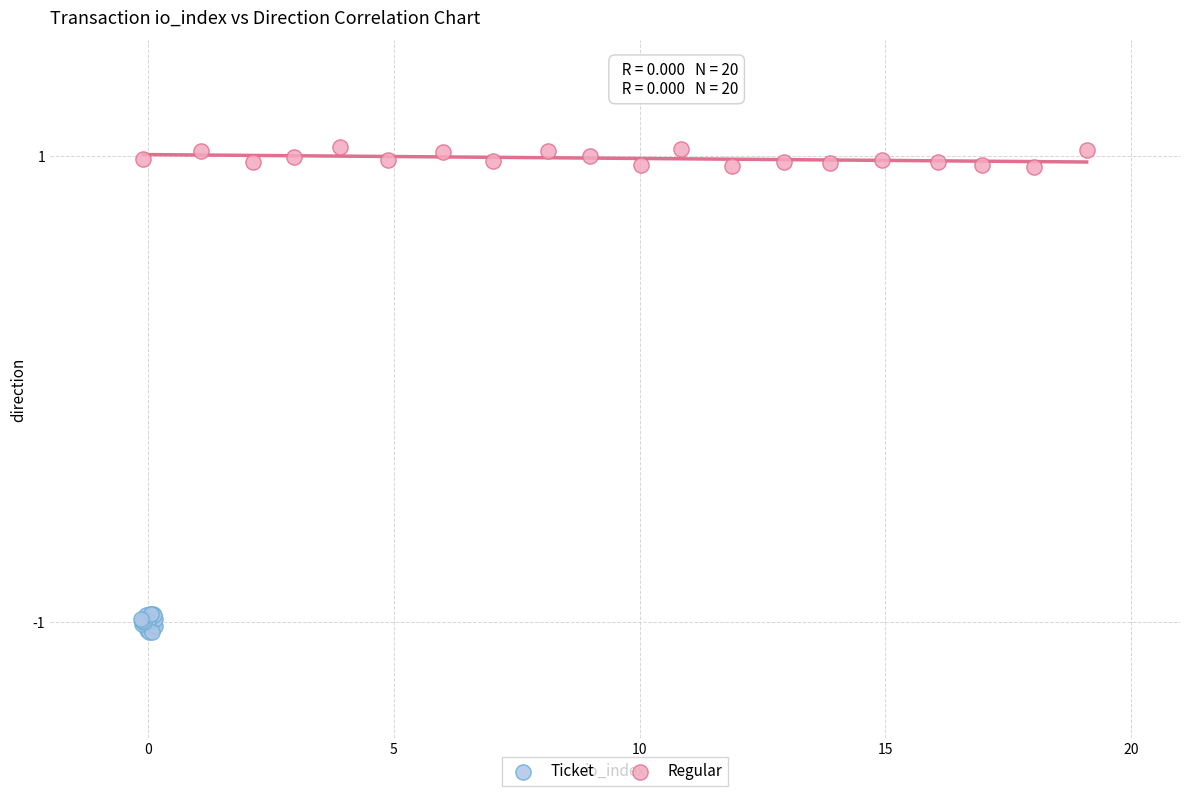

Which series reaches the maximum Y coordinate?

Regular